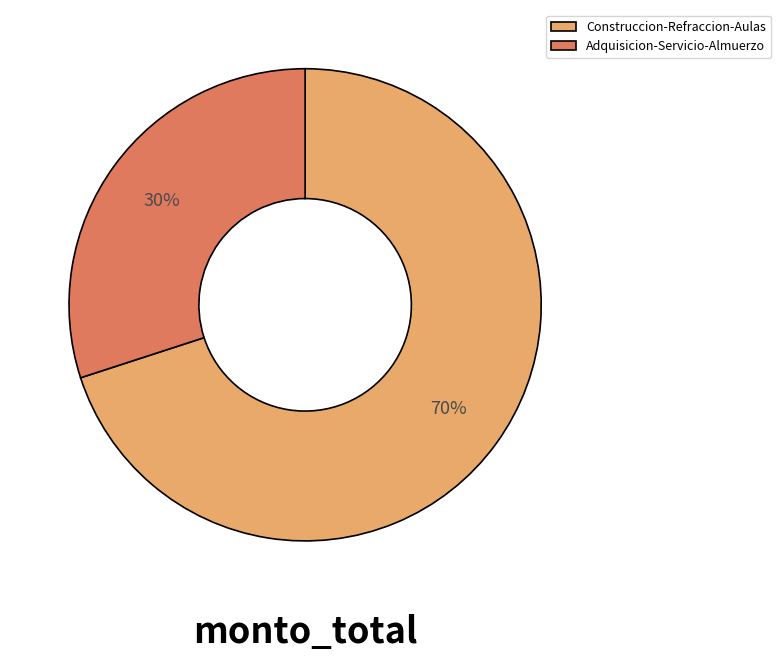

To the nearest percent, what is the difference between the Construccion-Refraccion-Aulas and Adquisicion-Servicio-Almuerzo slice percentages?

40%